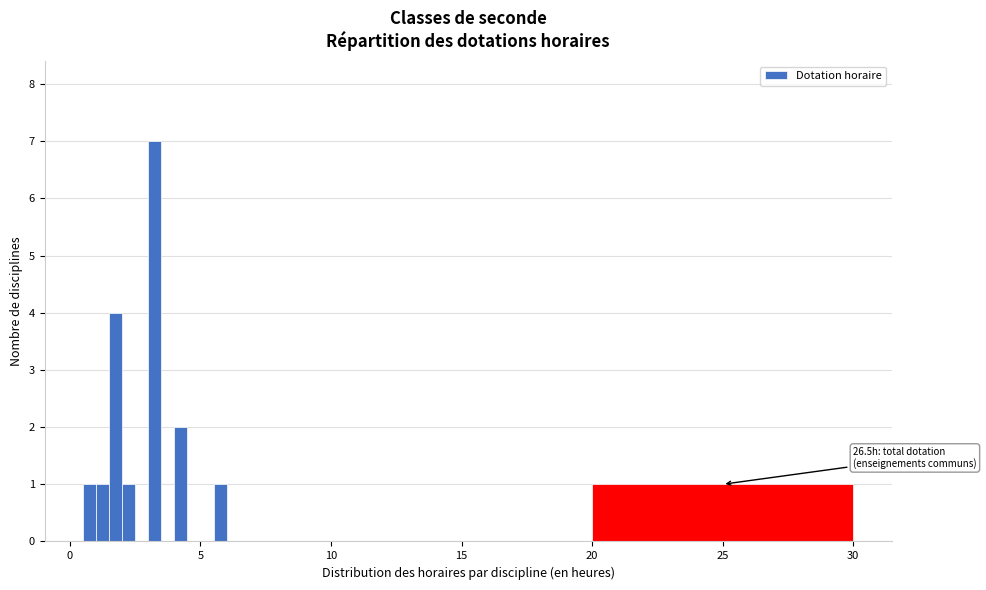

Around what value on the x-axis is the tallest bar? Give the approximate position of its centre, as read against the axis.

3.5